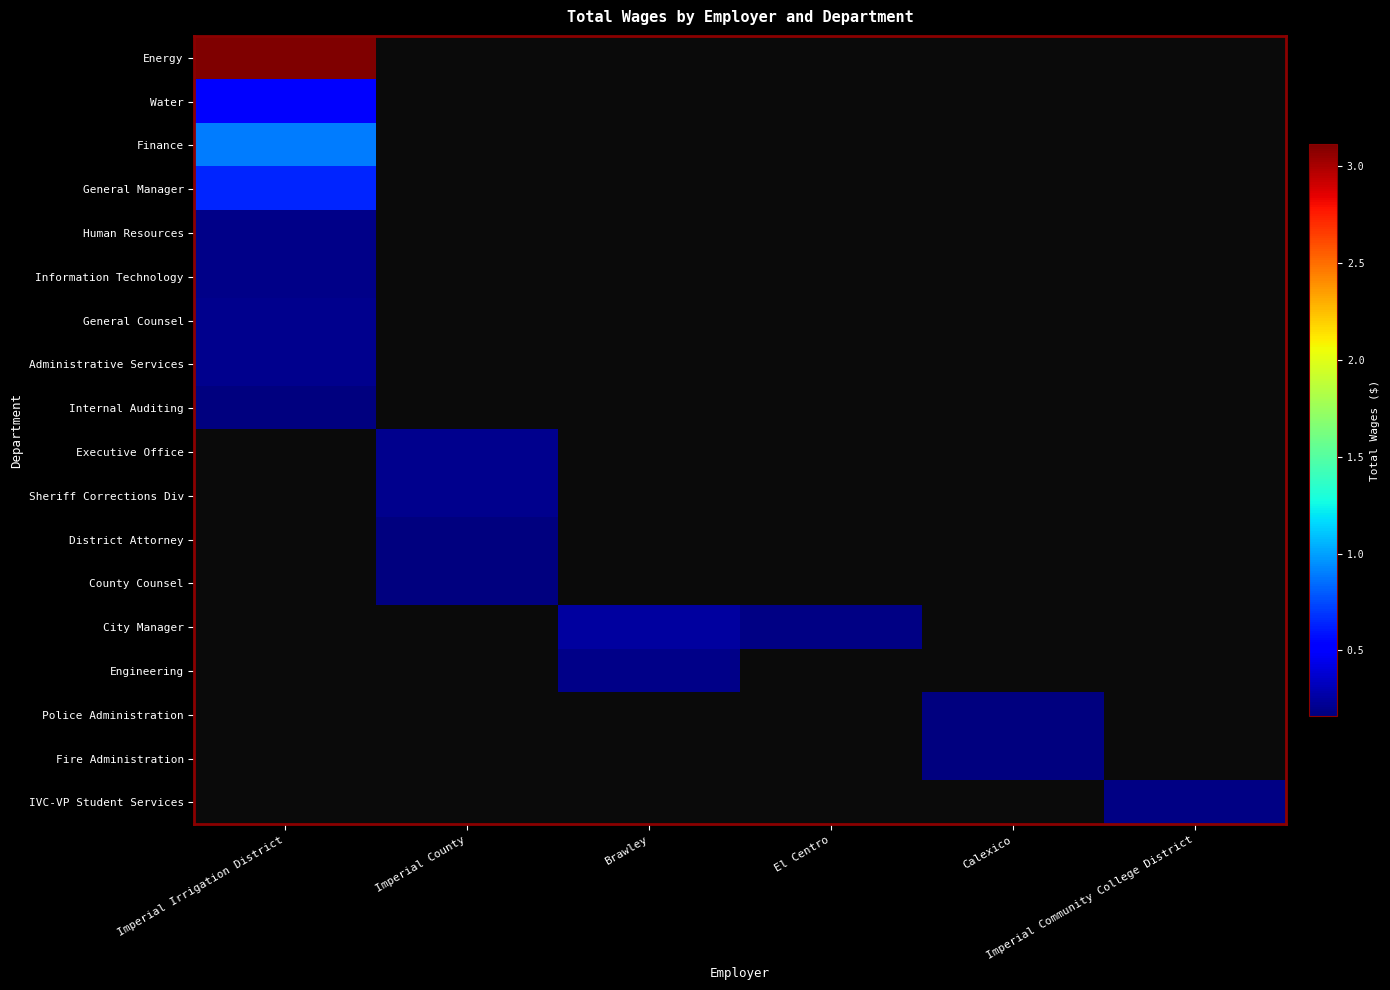

How many values in Finance are above zero?

1